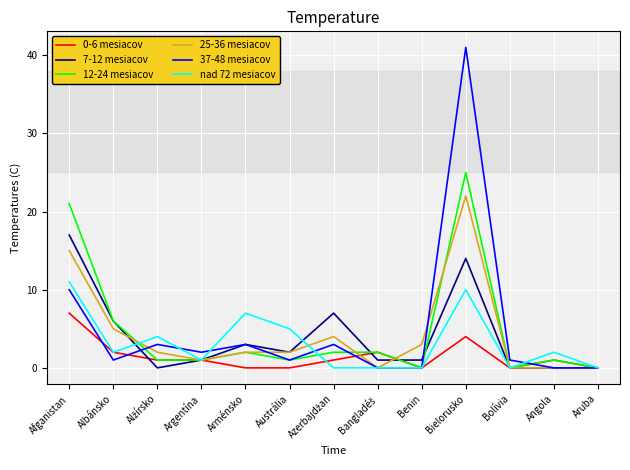

At which label is 12-24 mesiacov closest to 12?

Albánsko